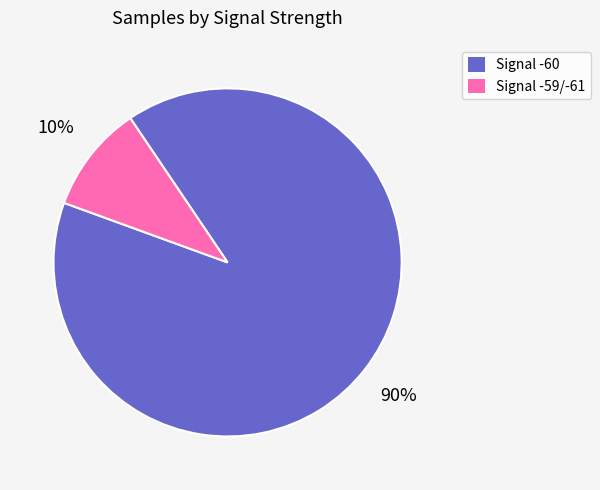

Does any single category account for the majority?

Yes